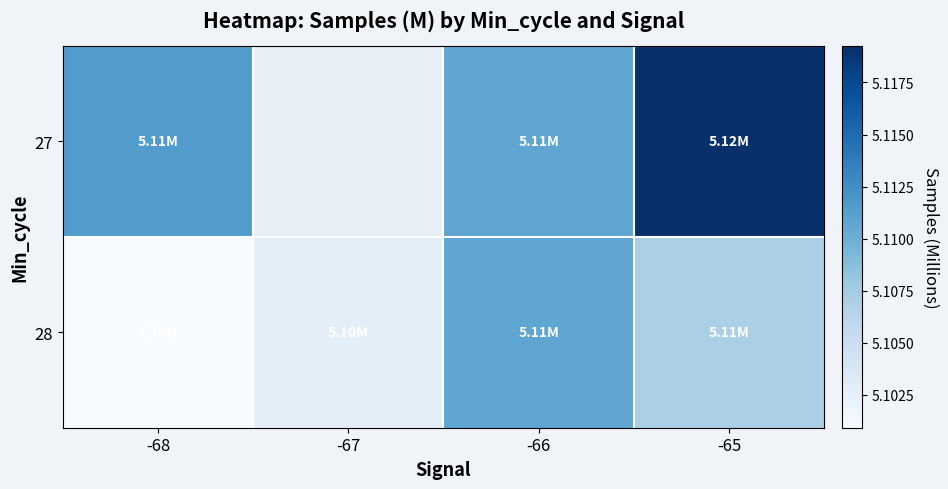

Rank the series at -67 from highest to lowest value.

27, 28